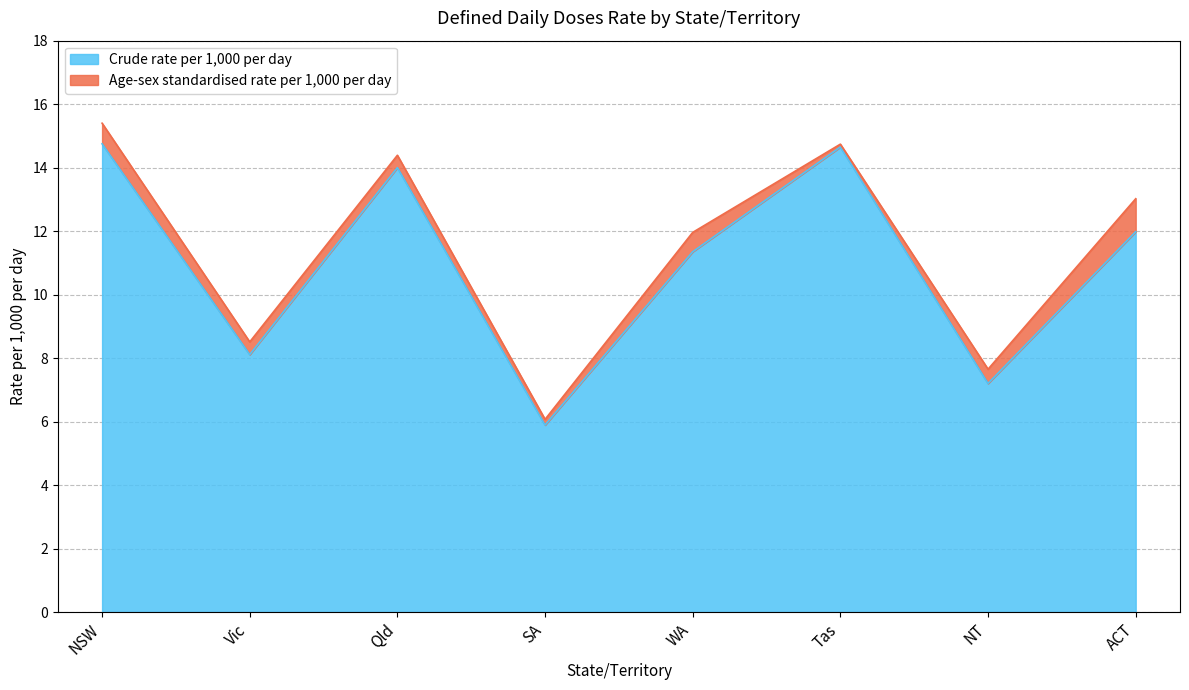

True or false: Age-sex standardised rate per 1,000 per day and Crude rate per 1,000 per day intersect in this chart.

False